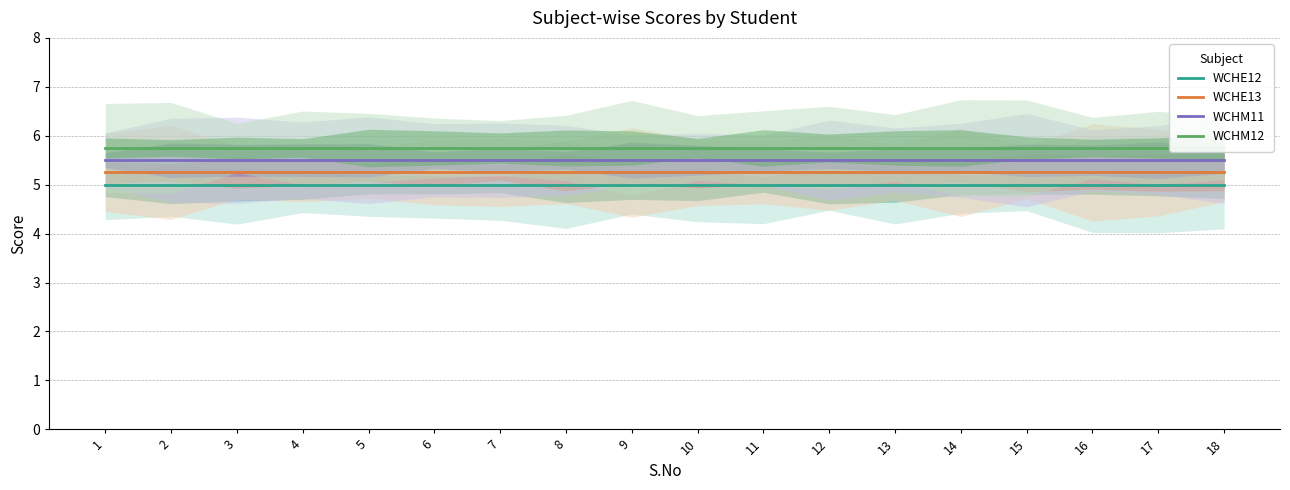

True or false: WCHM11 and WCHE13 intersect in this chart.

False